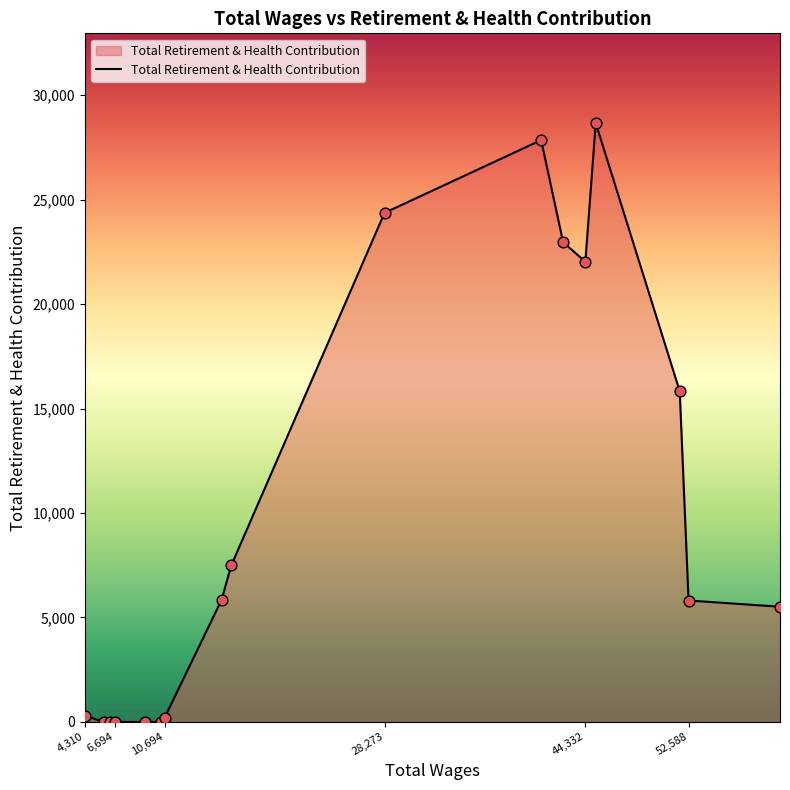

What is the difference between the maximum and minimum values?

28657